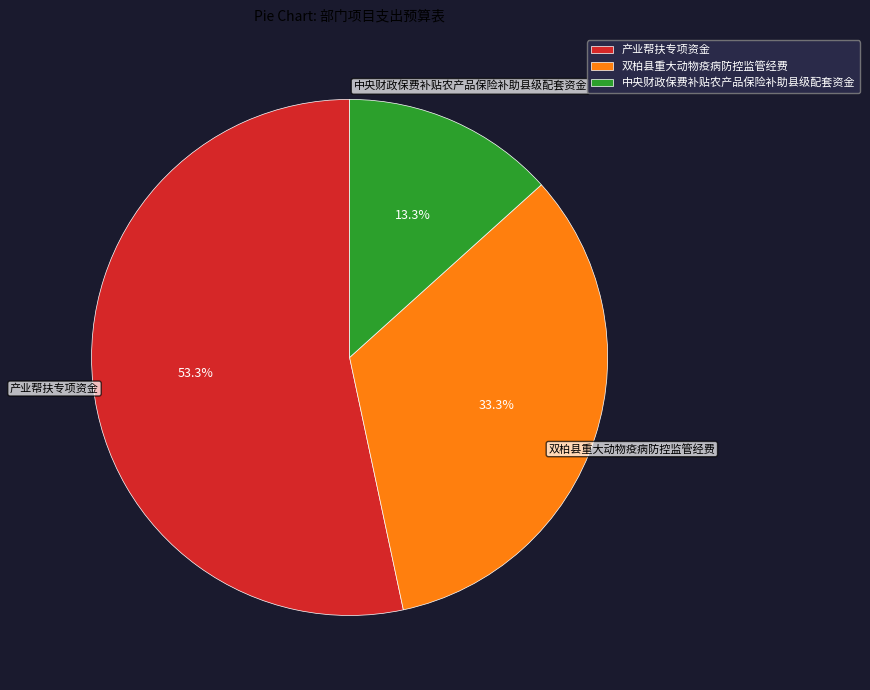

Which category has the smallest portion of the pie?

中央财政保费补贴农产品保险补助县级配套资金